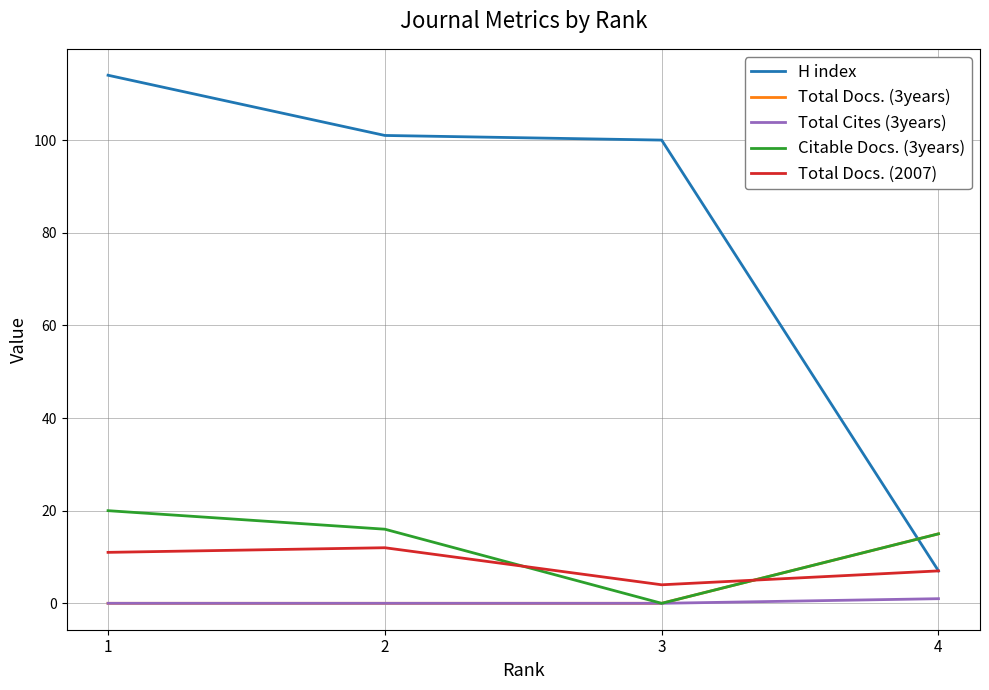

Which series has the largest range (max minus min)?

H index